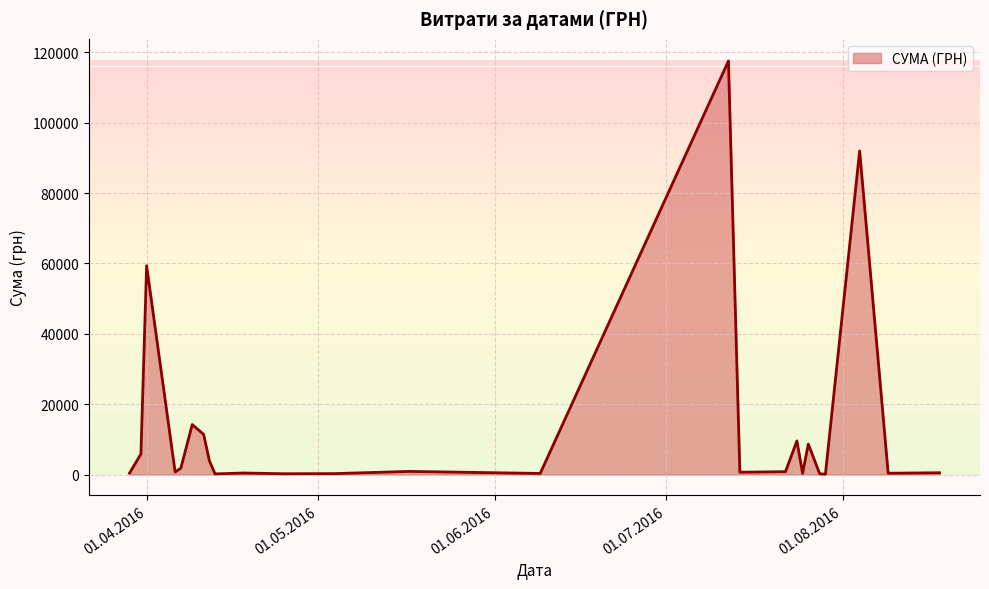

What is the greatest value displayed?

117568.8